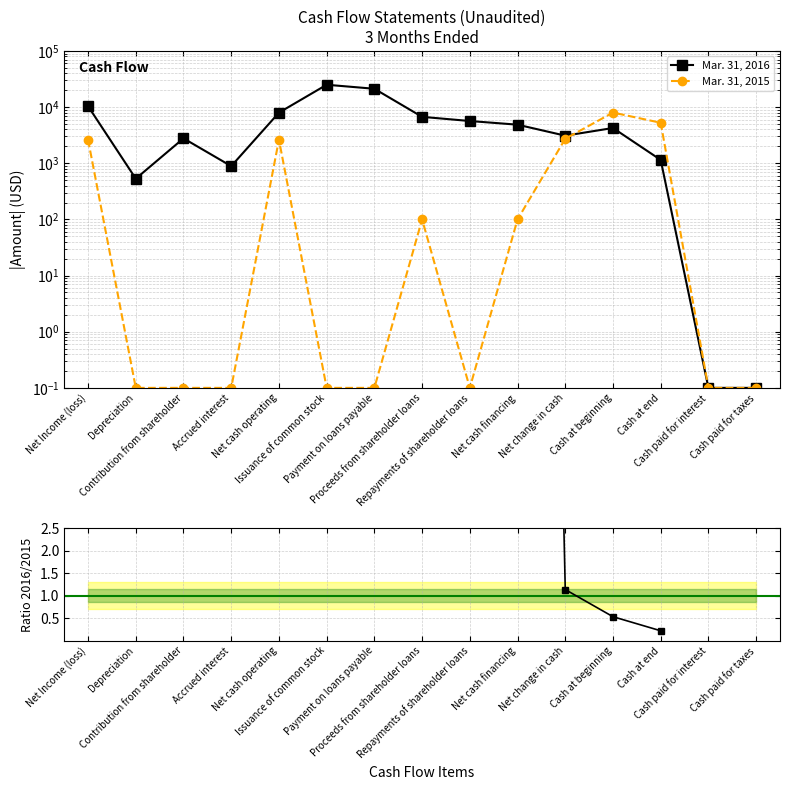

How many lines are shown in the chart?

3